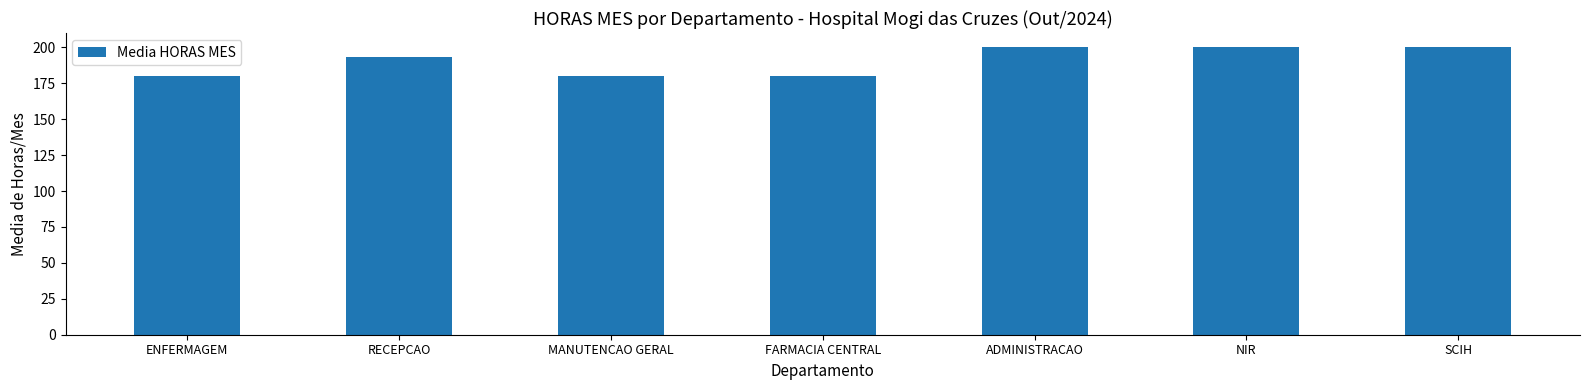

What is the average value?

190